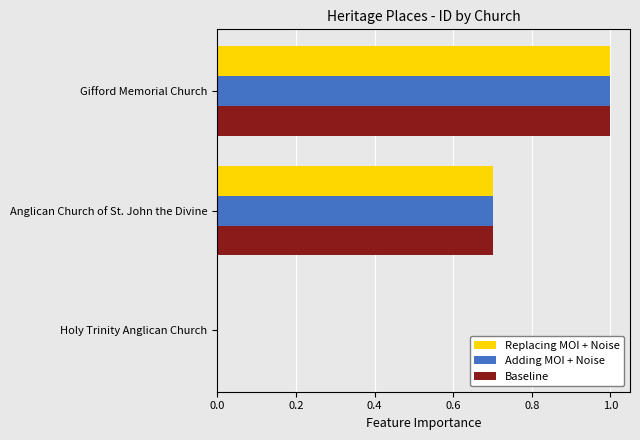

At which category is the sum across all series the highest?

Gifford Memorial Church